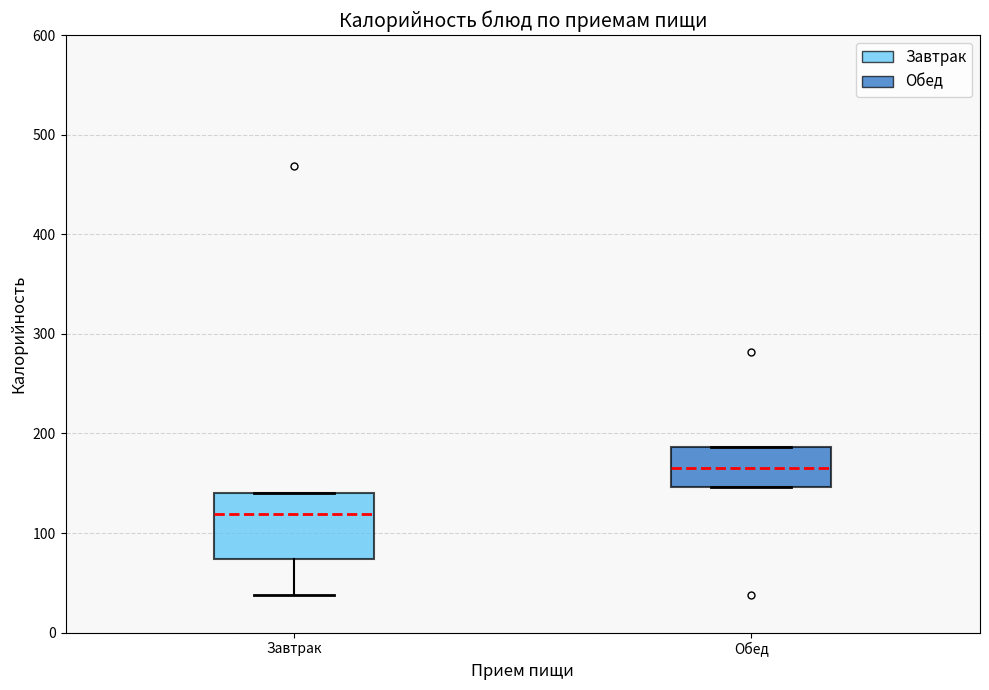

Where does the median line of the box for Обед sit on the y-axis? The values are not printed on the chart, so give them approximately, as read against the axis.

170